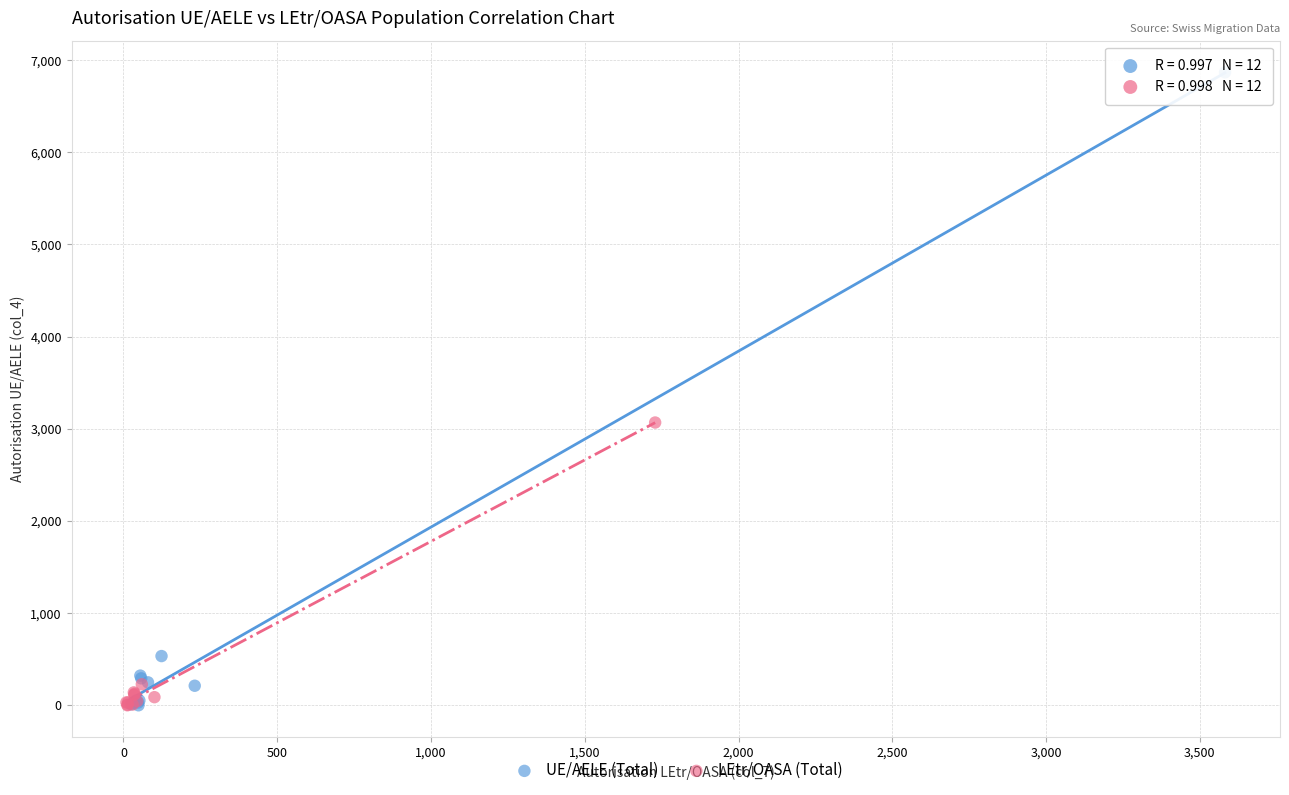

Which series has the largest Y range (max minus min)?

UE/AELE (Total)